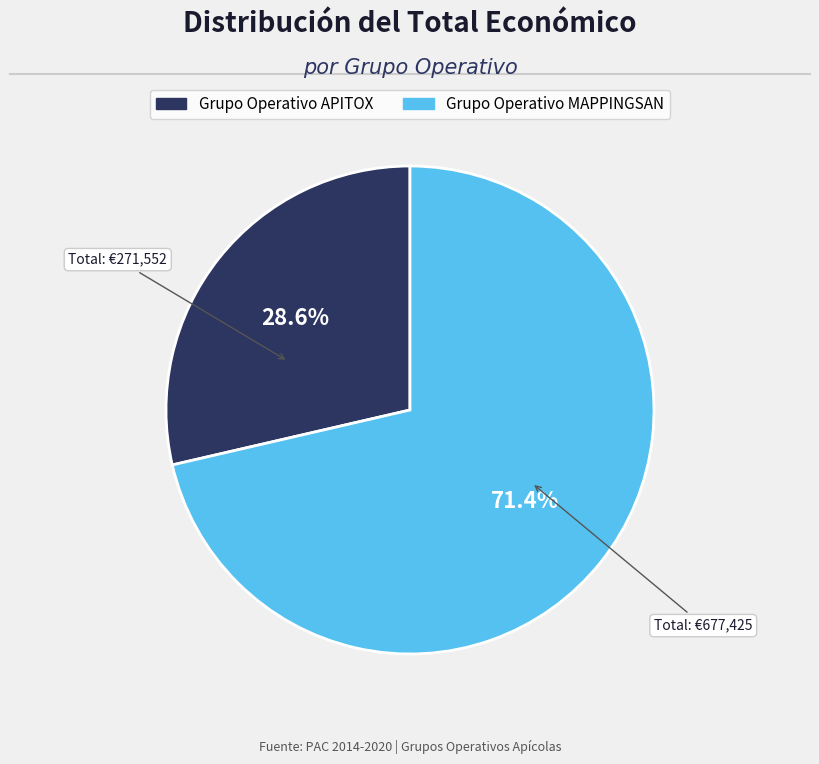

Which has a higher value, Grupo Operativo MAPPINGSAN or Grupo Operativo APITOX?

Grupo Operativo MAPPINGSAN